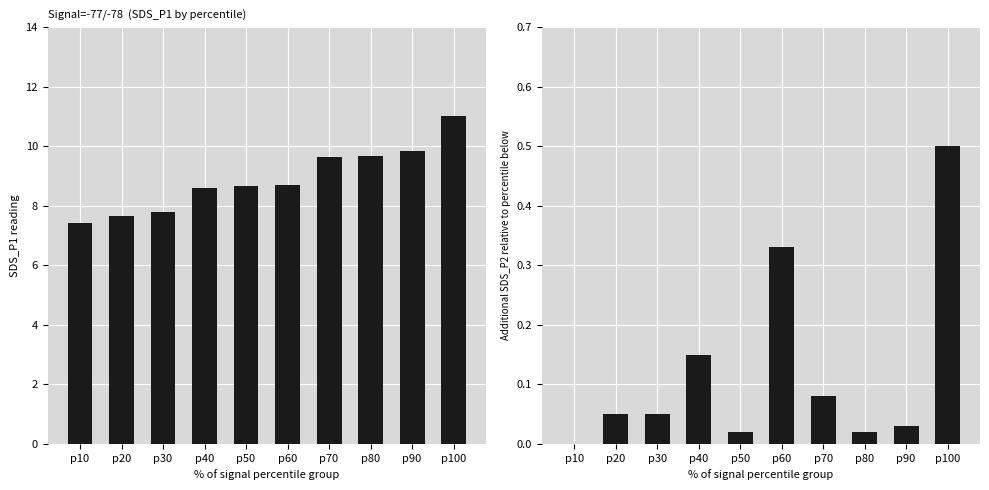

What is the minimum value for SDS_P1?

7.4